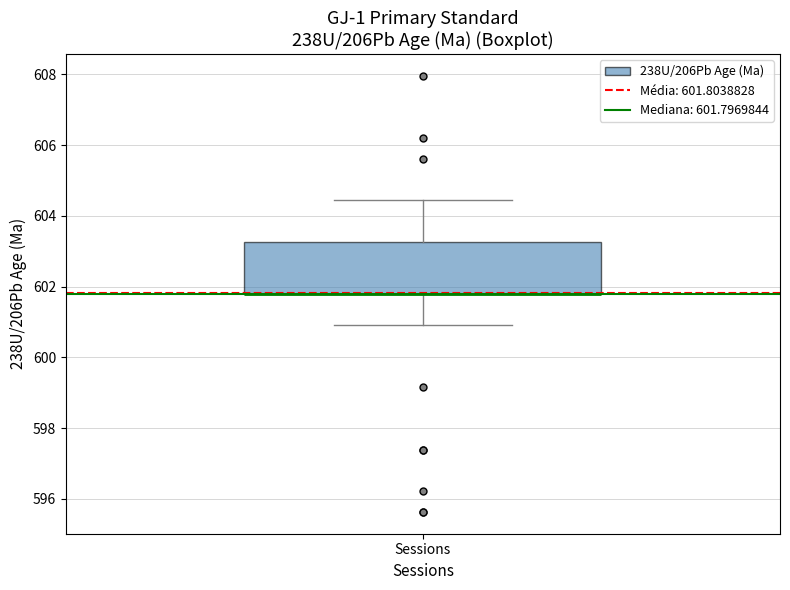

Where is the upper edge of the box for Sessions on the y-axis? The values are not printed on the chart, so give them approximately, as read against the axis.

603.2